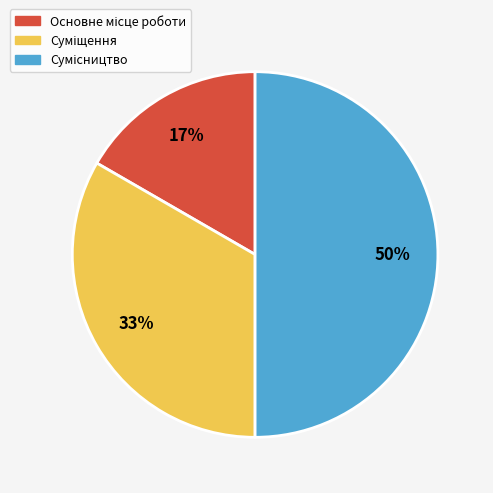

To the nearest percent, what is the difference between the largest and smallest slice percentages?

33%